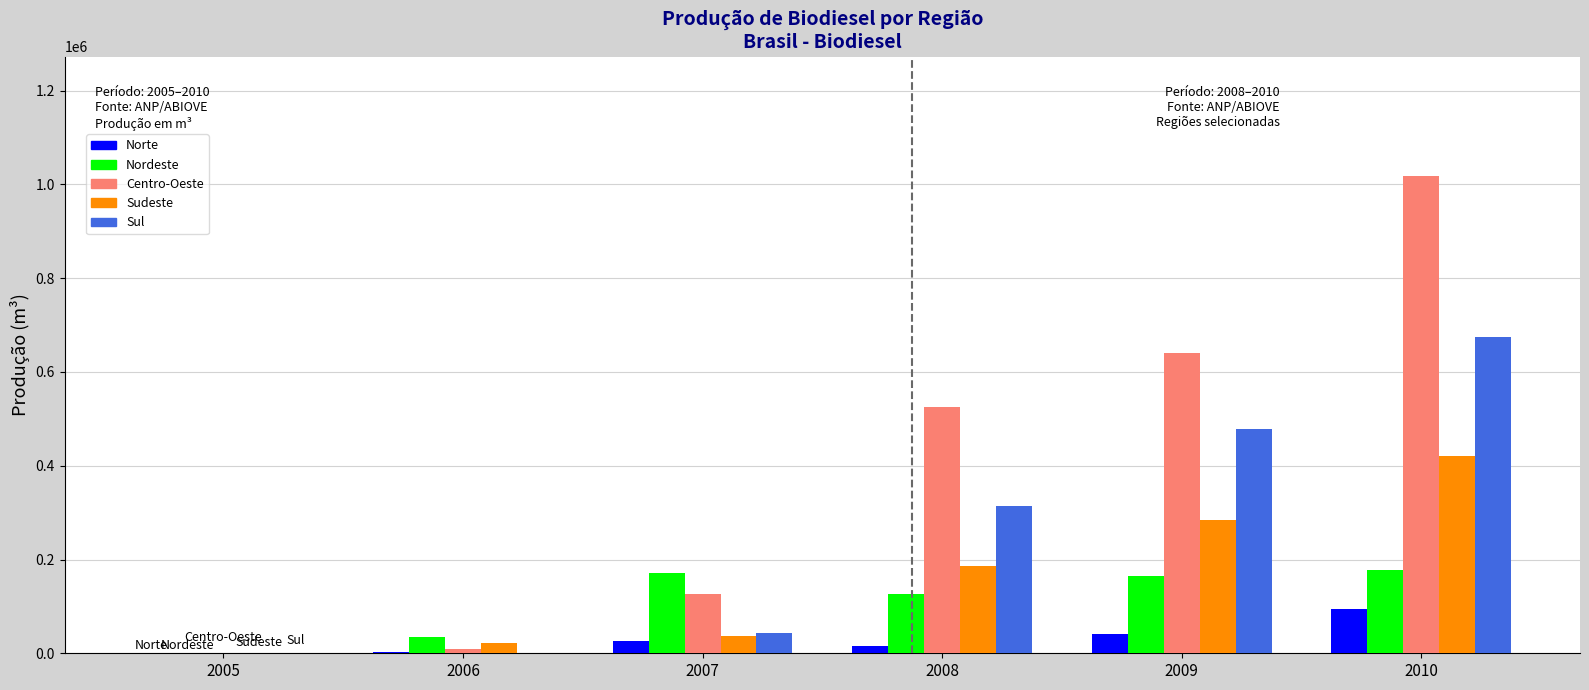

What are all the series names shown in the legend?

Norte, Nordeste, Centro-Oeste, Sudeste, Sul